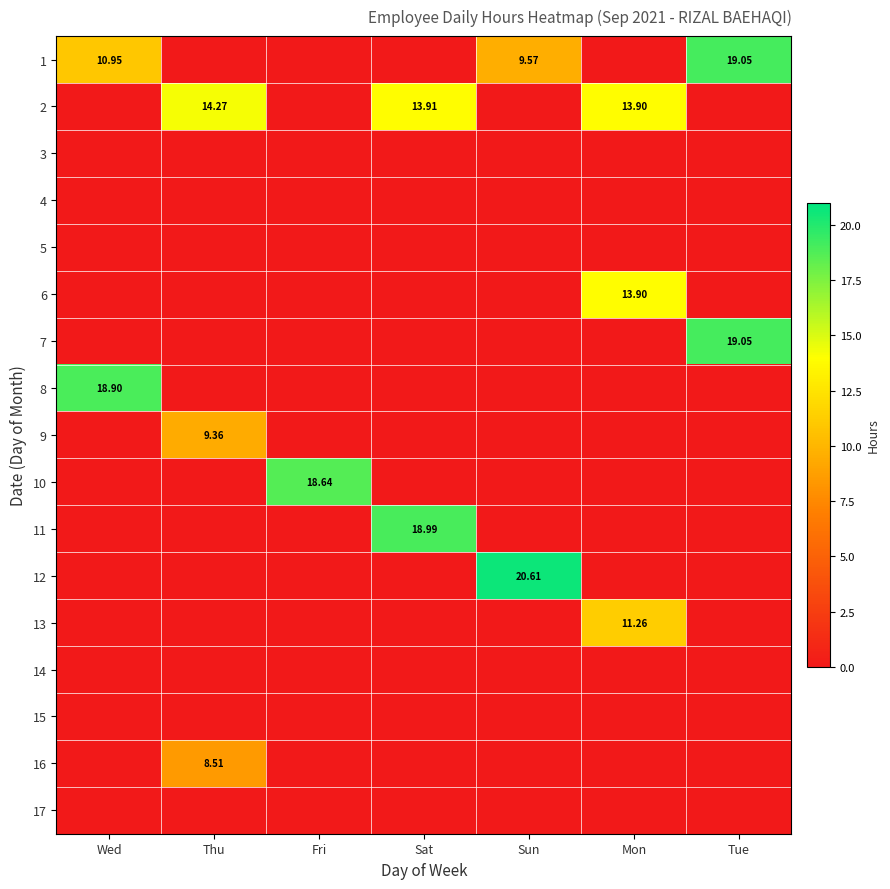

Is the value of 11 at Wed greater than the value of 7 at Sun?

No